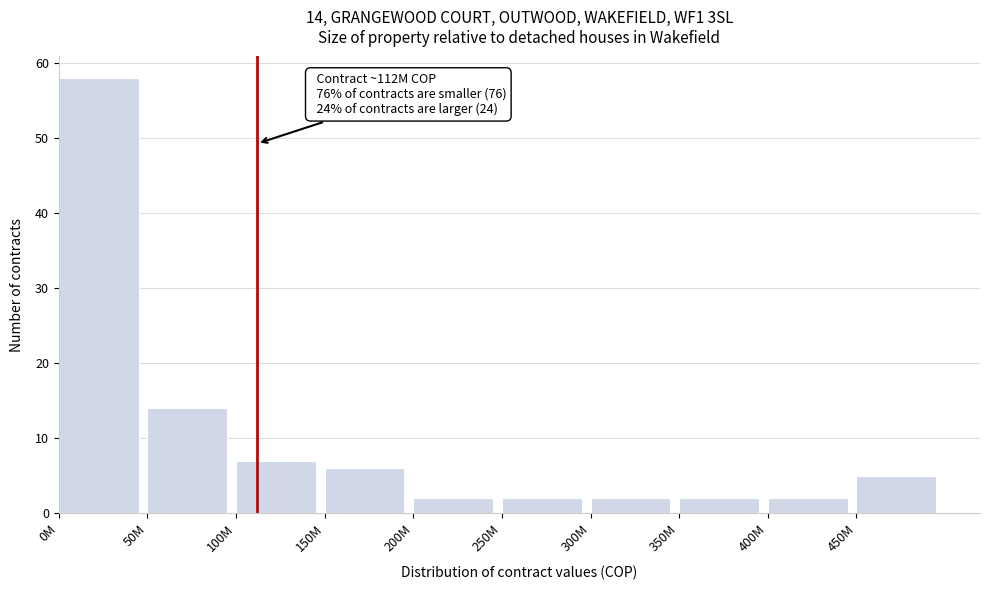

Reading right to left, list all the values displayed in this chart.

450M=5	400M=2	350M=2	300M=2	250M=2	200M=2	150M=6	100M=7	50M=14	0M=58